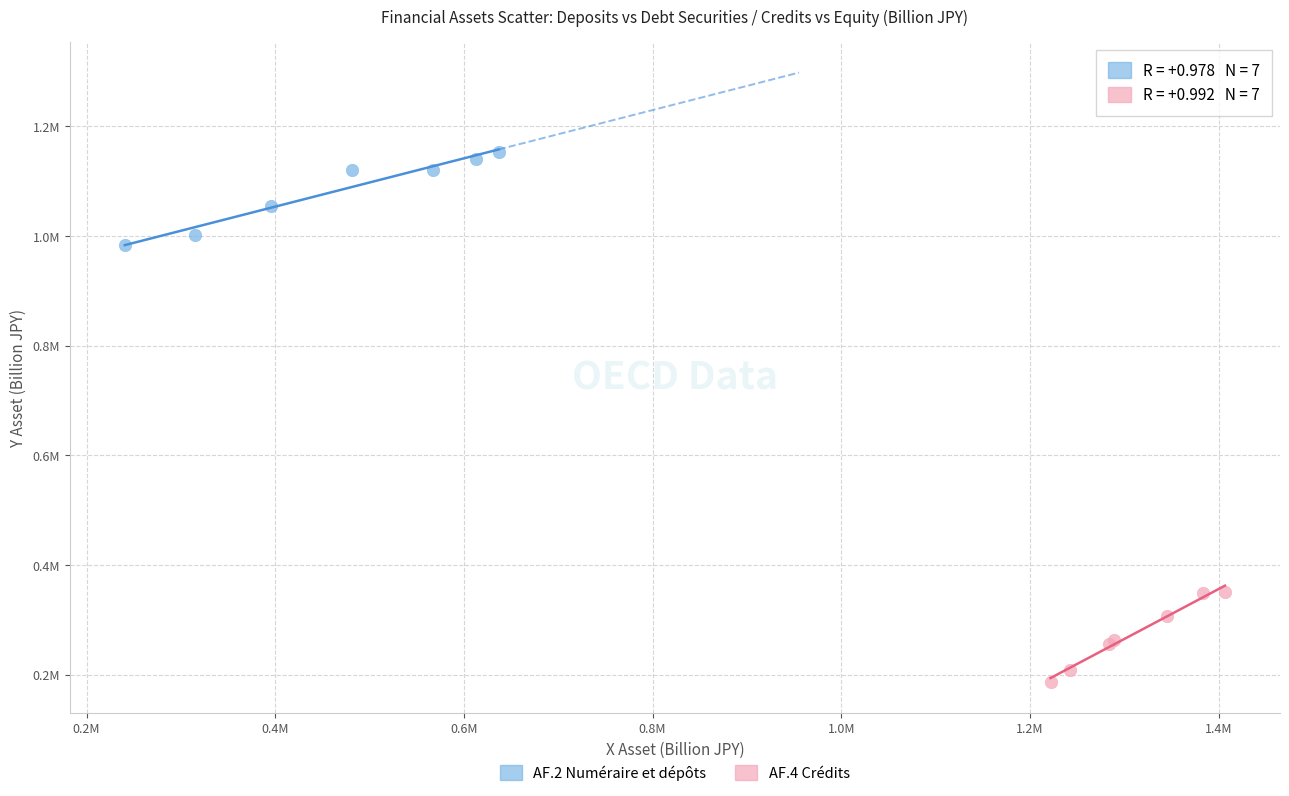

What are all the series names shown in the legend?

AF.2 Numéraire et dépôts, AF.4 Crédits